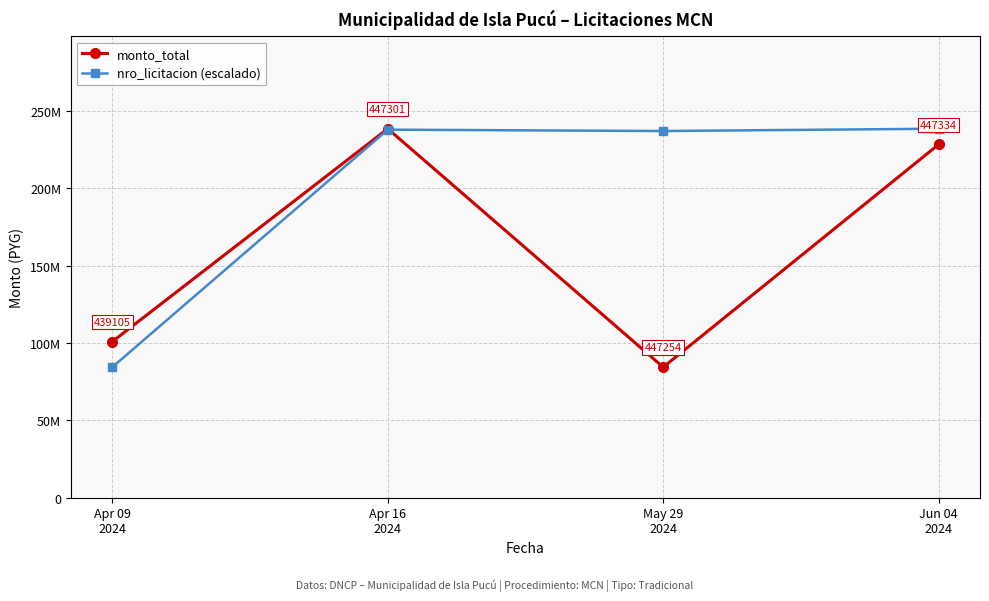

True or false: nro_licitacion (escalado) has a value of 413438318.0 at Jun 04
2024.

False